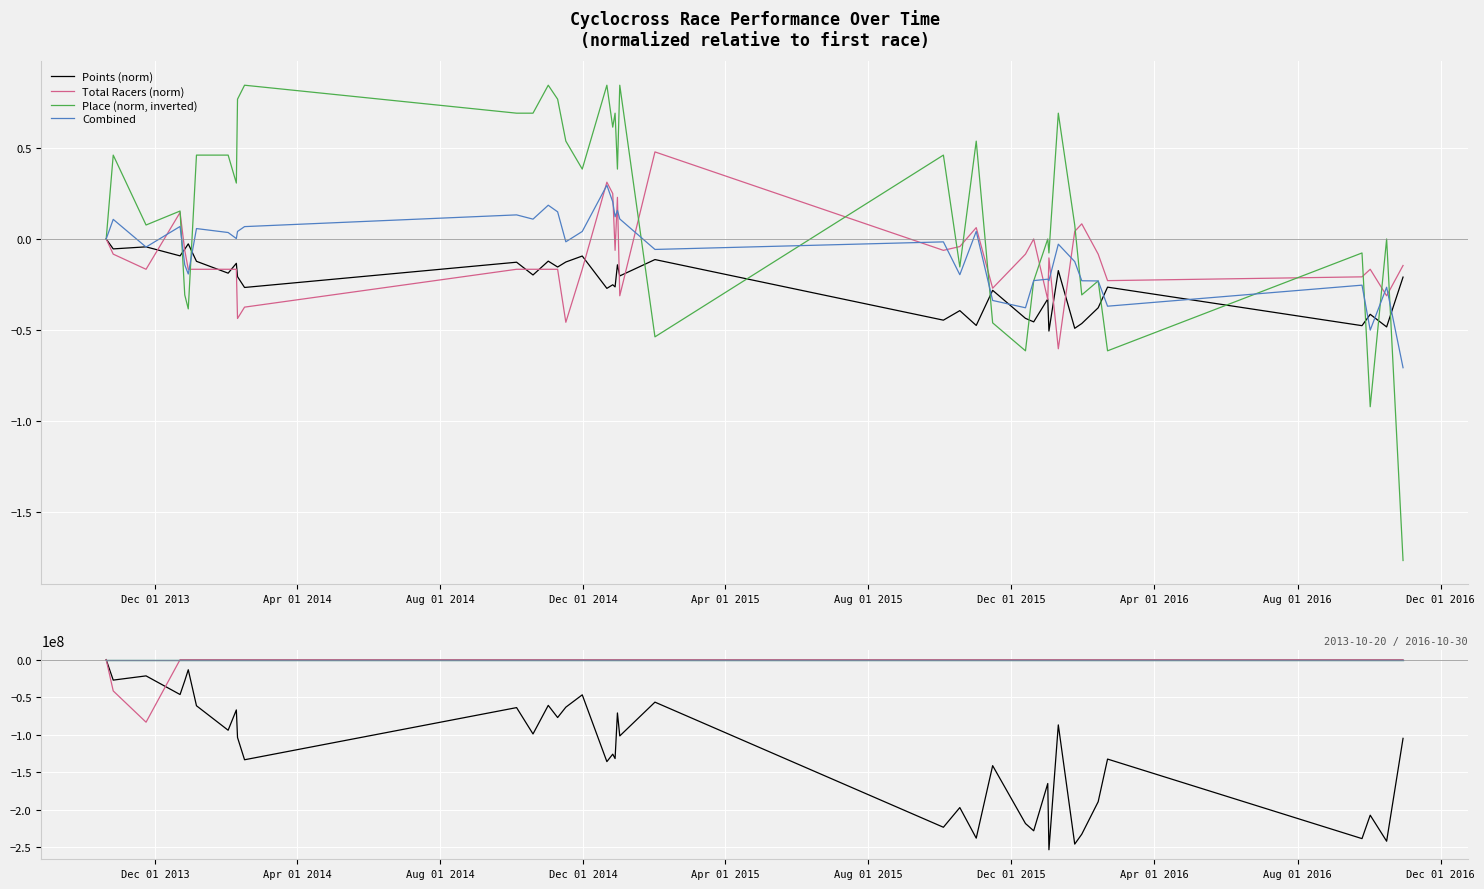

Is this an area chart (filled region under the line)?

No